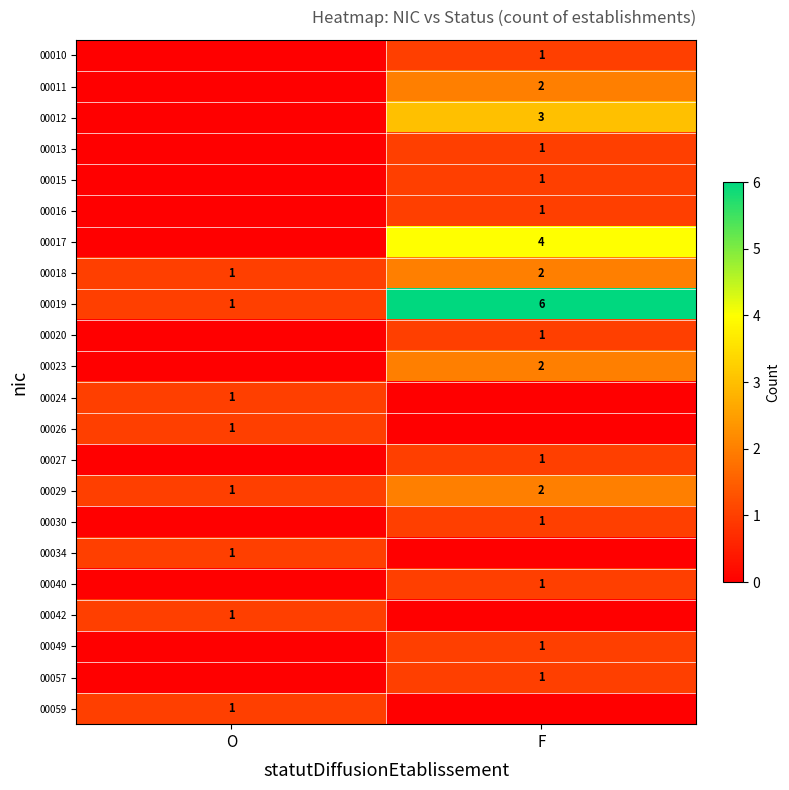

What is the approximate value of 00019 at F?

6